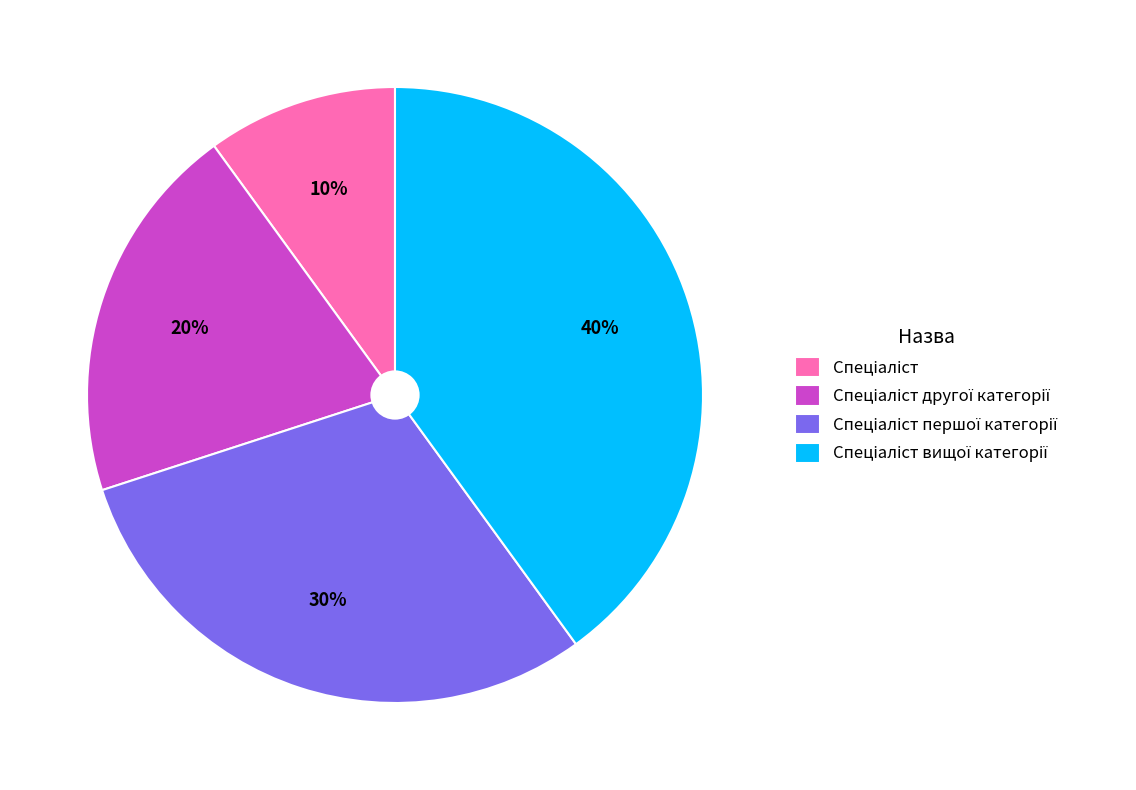

Count the number of slices in the pie.

4